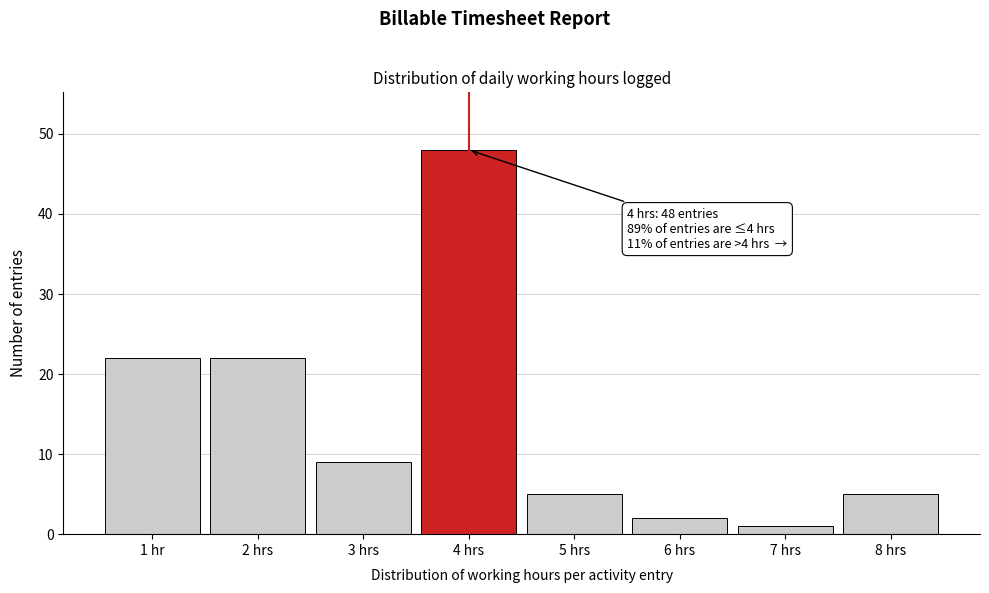

Reading left to right, what are all the values shown in this chart?

1 hr=22	2 hrs=22	3 hrs=9	4 hrs=48	5 hrs=5	6 hrs=2	7 hrs=1	8 hrs=5